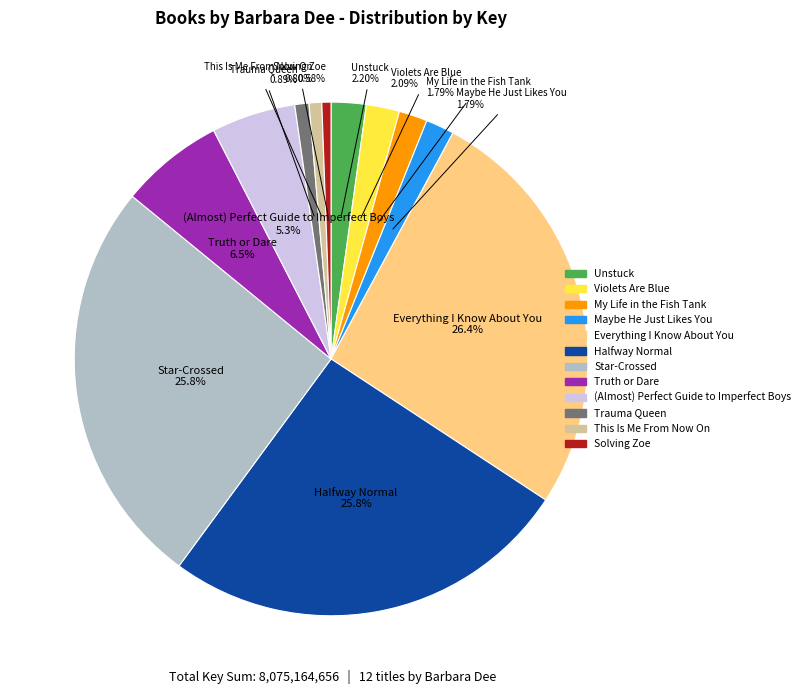

How many segments does this pie chart have?

12